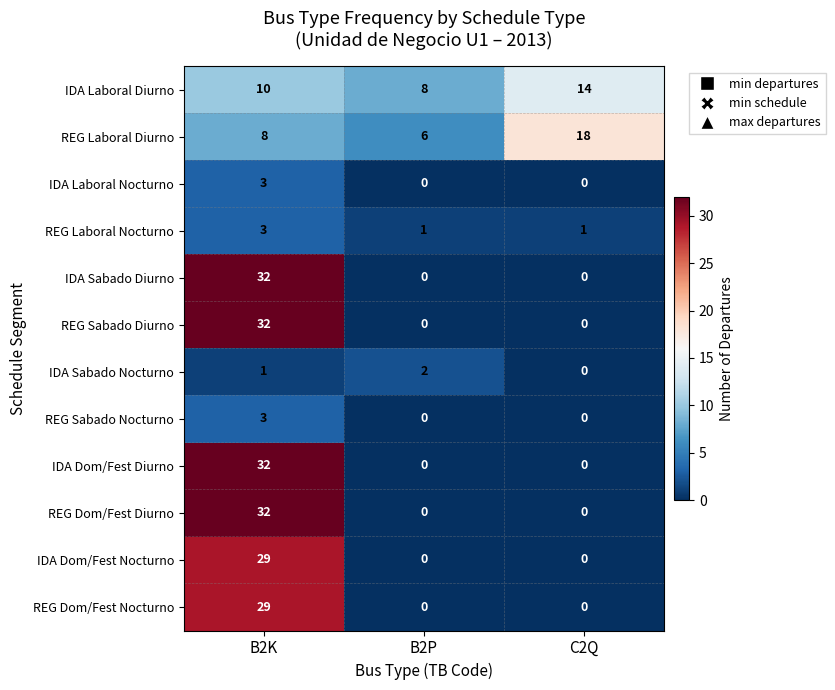

Where is REG Laboral Diurno nearest to the value 12?

B2K